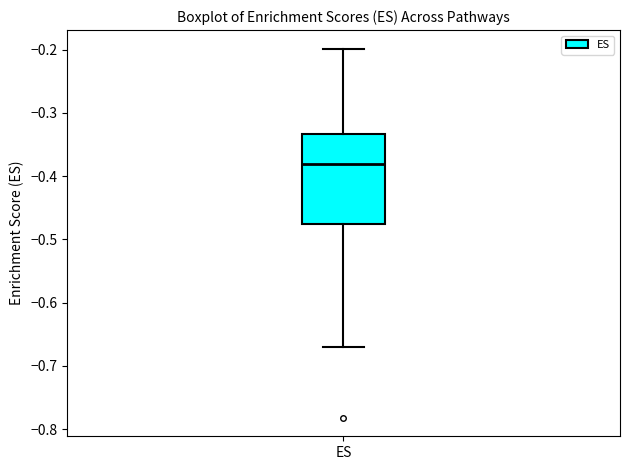

Read this box plot against the y-axis: the position of the median line, the range covered by the box, and the ends of both whiskers. The values are not printed on the chart, so give them approximately, as read against the axis.

median -0.38, box -0.48 to -0.33, whiskers -0.67 to -0.20